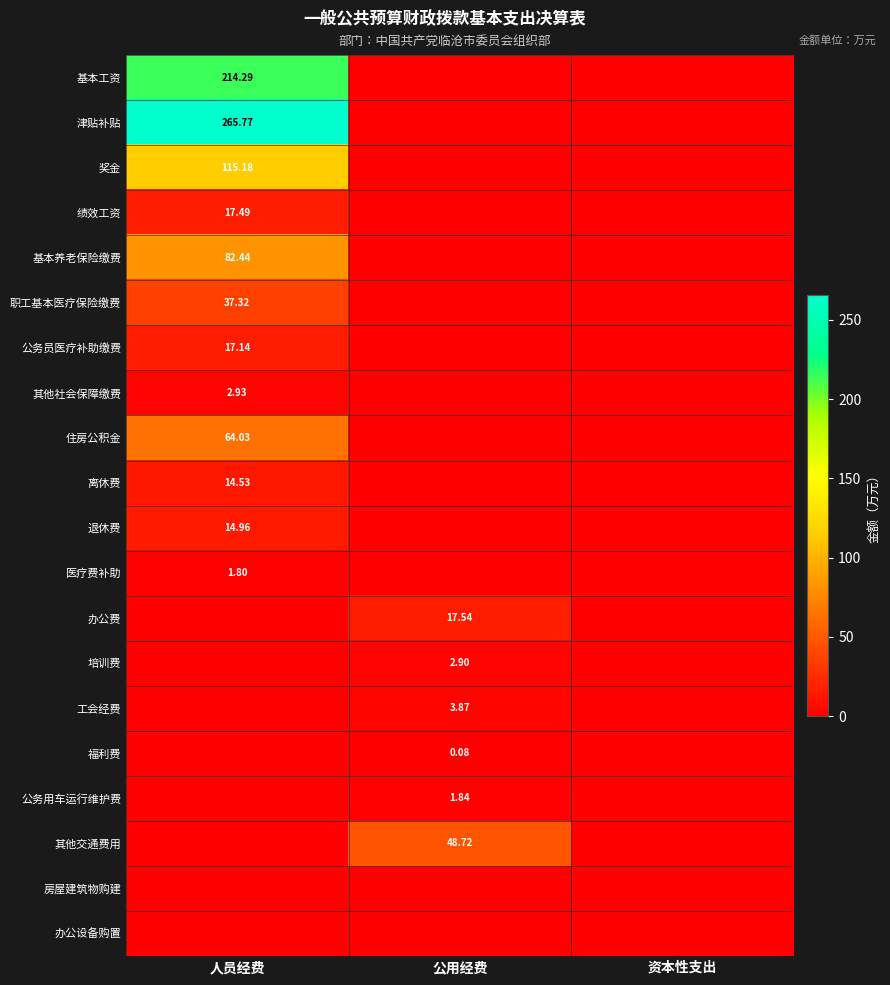

How many 医疗费补助 values are between 0 and 1?

2